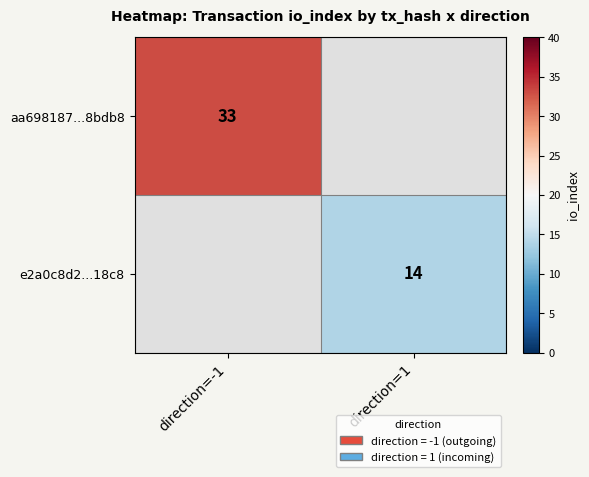

True or false: aa698187...8bdb8 has a value of 33 at direction=-1.

True